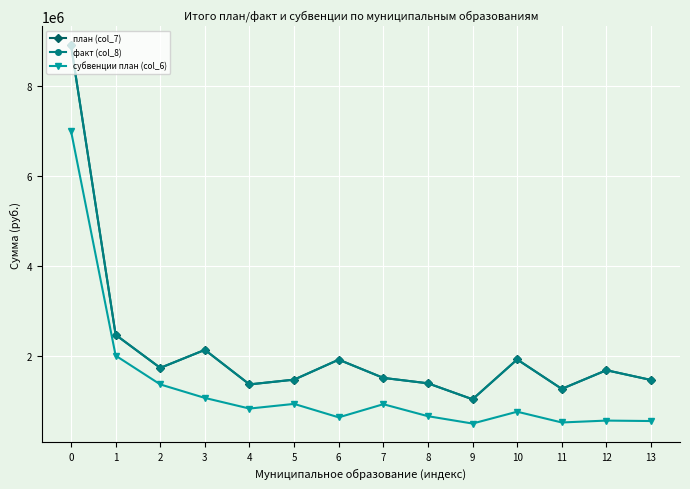

Is this an area chart (filled region under the line)?

No